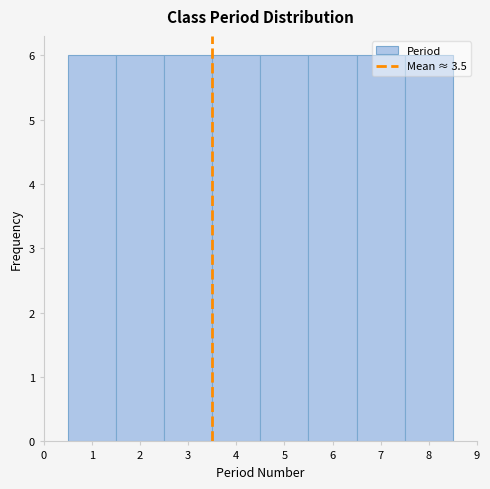

Reading left to right, list every bar in this chart as the range it spans on the x-axis followed by its height. The values are not printed on the chart, so give them approximately, as read against the axis.

0.5 to 1.5: 6
1.5 to 2.5: 6
2.5 to 3.5: 6
3.5 to 4.5: 6
4.5 to 5.5: 6
5.5 to 6.5: 6
6.5 to 7.5: 6
7.5 to 8.5: 6